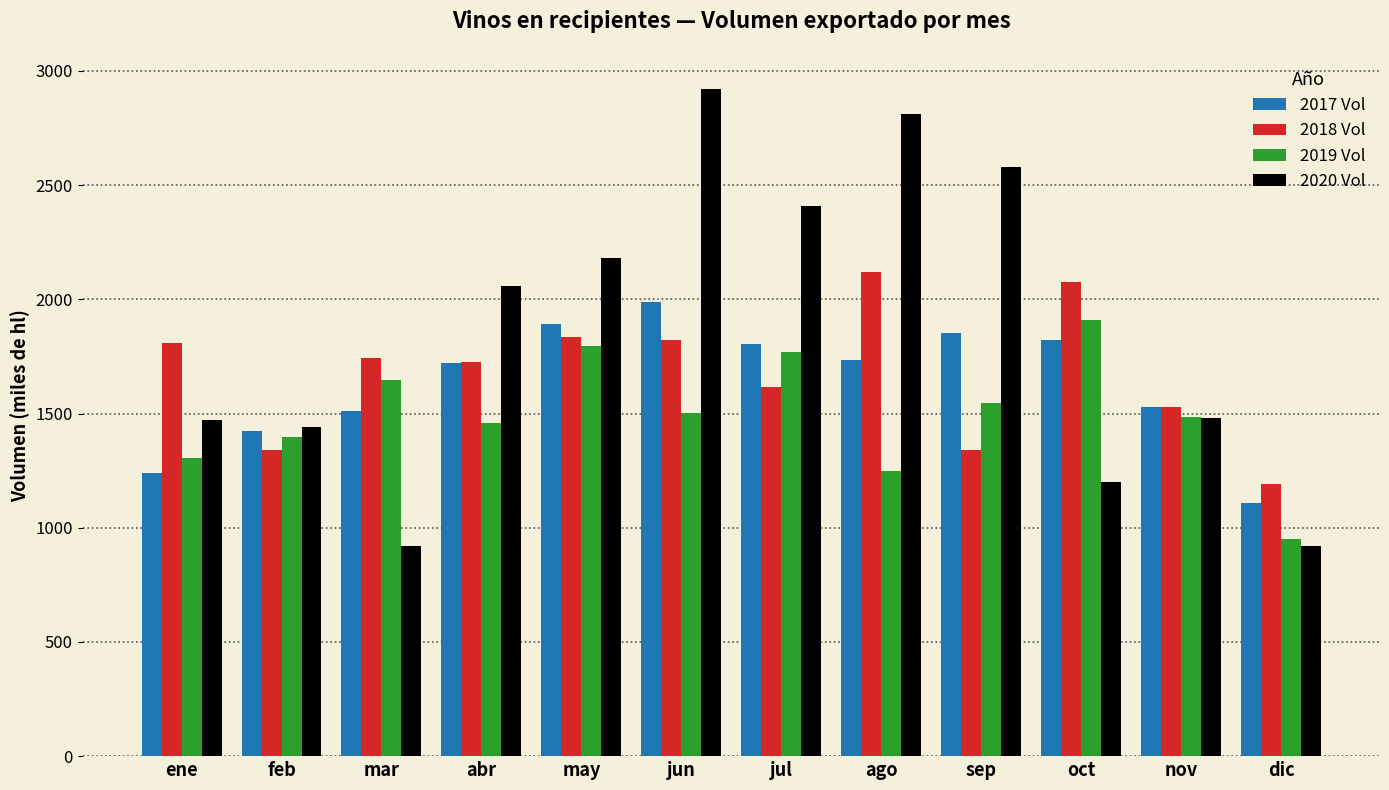

What is the value of the 2019 Vol bar at the 11th from the left?

1484.6